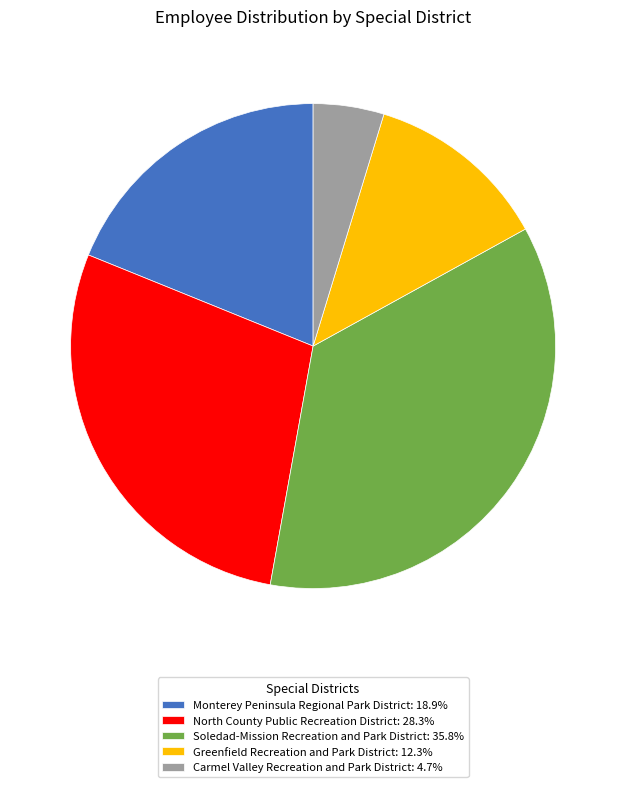

Approximately how many times larger is the value at Monterey Peninsula Regional Park District compared to Soledad-Mission Recreation and Park District?

0.5